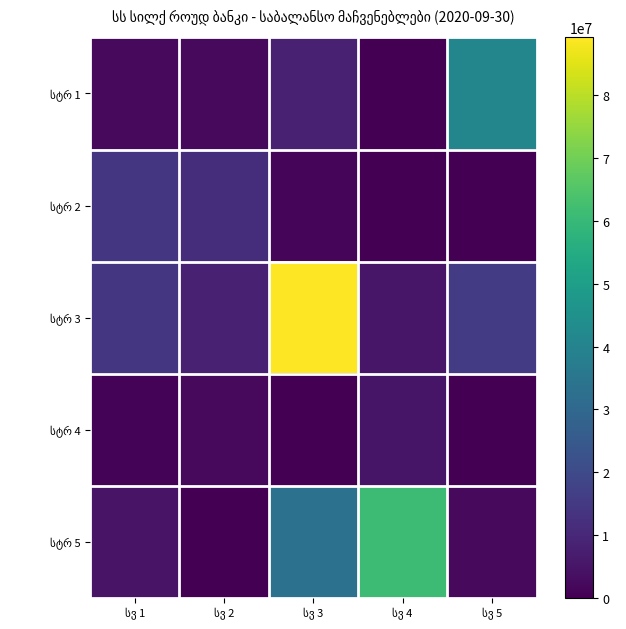

At which label is სტრ 5 closest to 30574779?

სვ 3